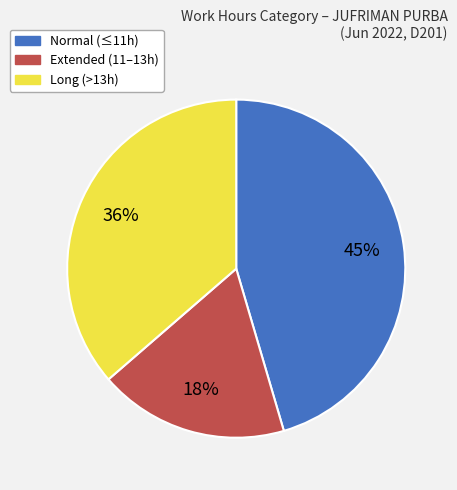

The Normal (≤11h) slice represents 35% of the pie. True or false?

False